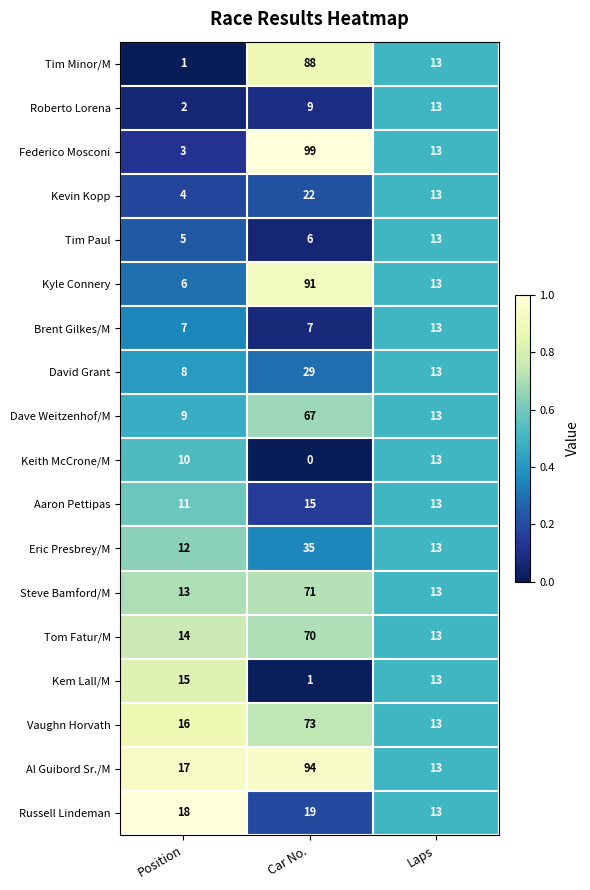

What is the total value across all series at Laps?

234